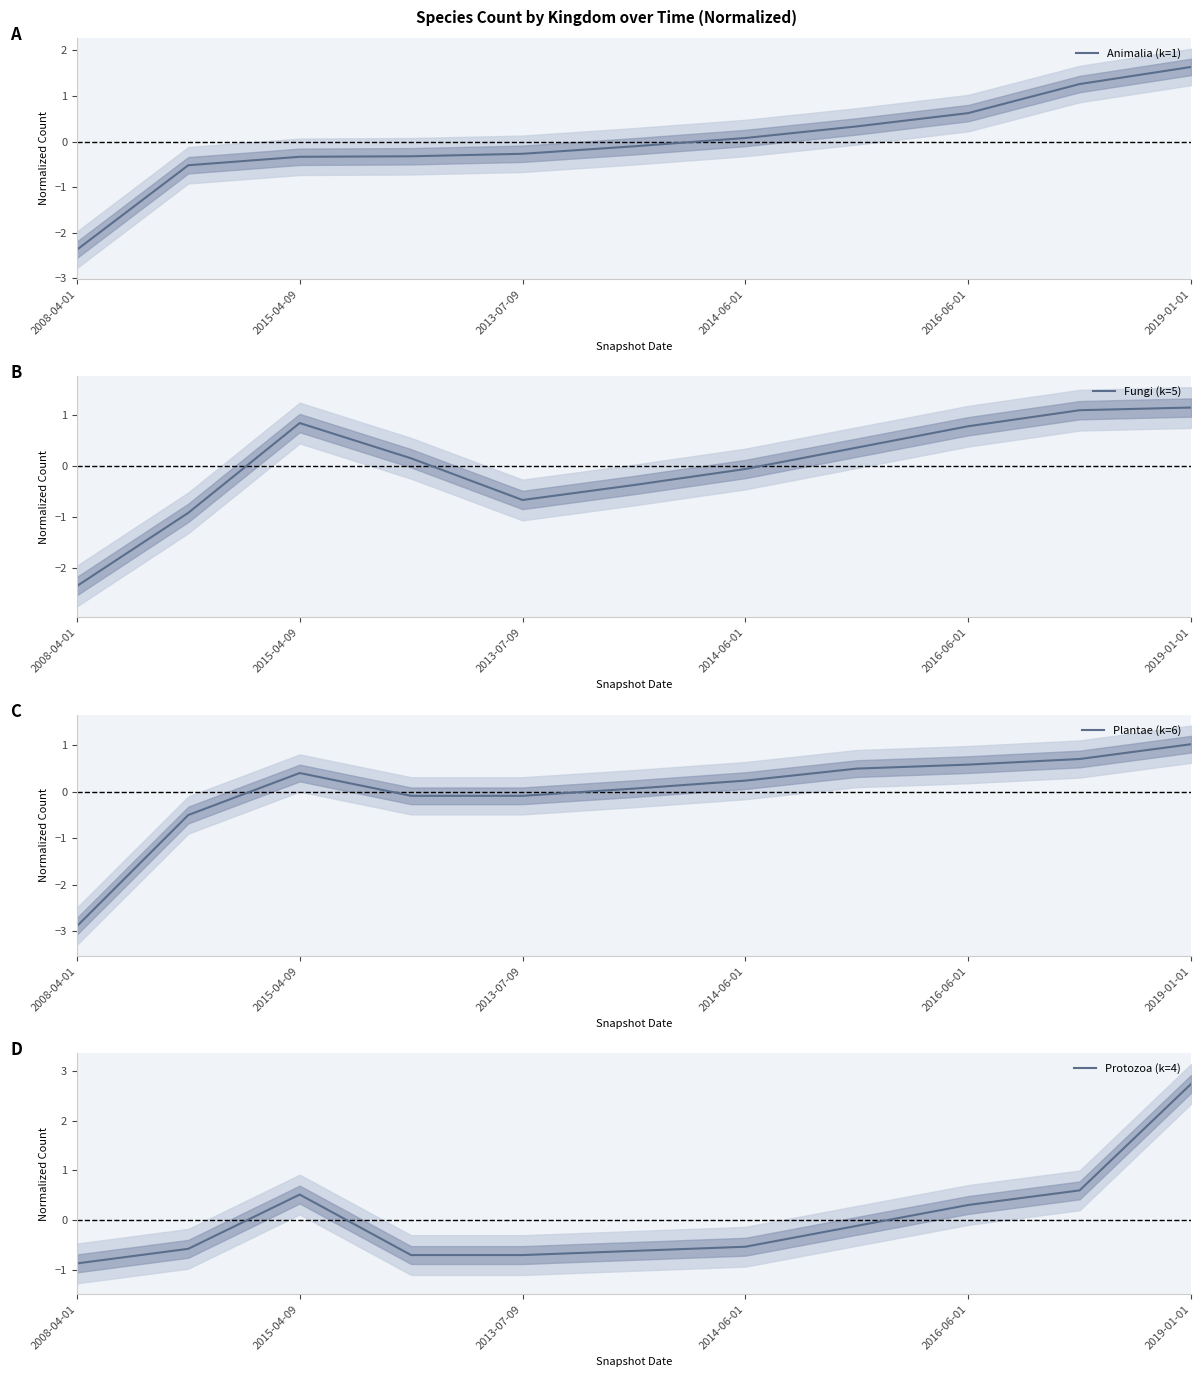

Reading left to right, transcribe all the data shown in this chart.

Animalia (k=1): -2.4	-0.5	-0.3	-0.3	-0.3	-0.1	0.1	0.3	0.6	1.3	1.6
Fungi (k=5): -2.4	-0.9	0.8	0.2	-0.7	-0.4	-0.1	0.4	0.8	1.1	1.1
Plantae (k=6): -2.9	-0.5	0.4	-0.1	-0.1	0.1	0.2	0.5	0.6	0.7	1.0
Protozoa (k=4): -0.9	-0.6	0.5	-0.7	-0.7	-0.6	-0.5	-0.1	0.3	0.6	2.7